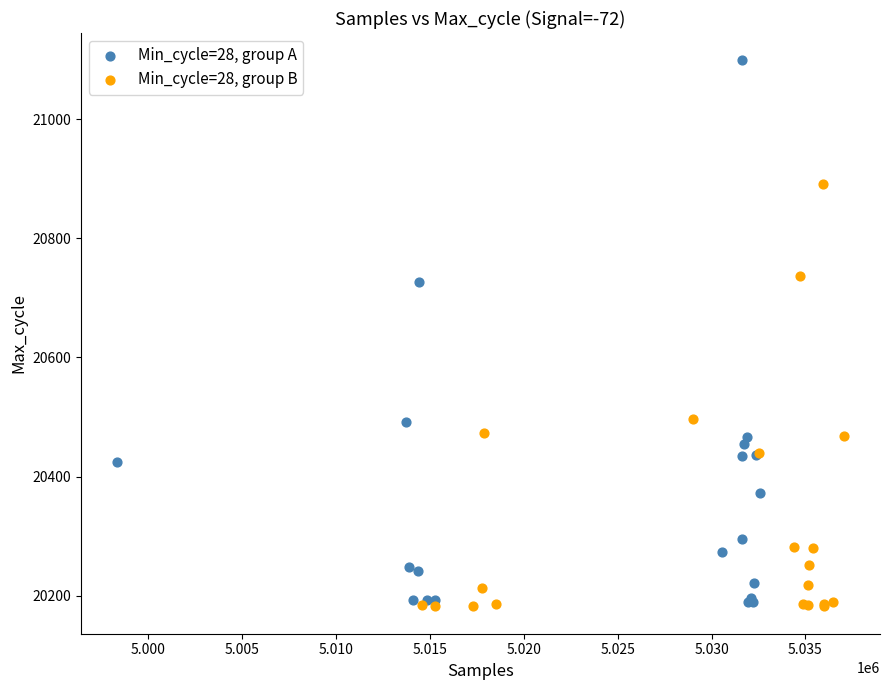

Which series has the widest spread of Y values?

Min_cycle=28, group A